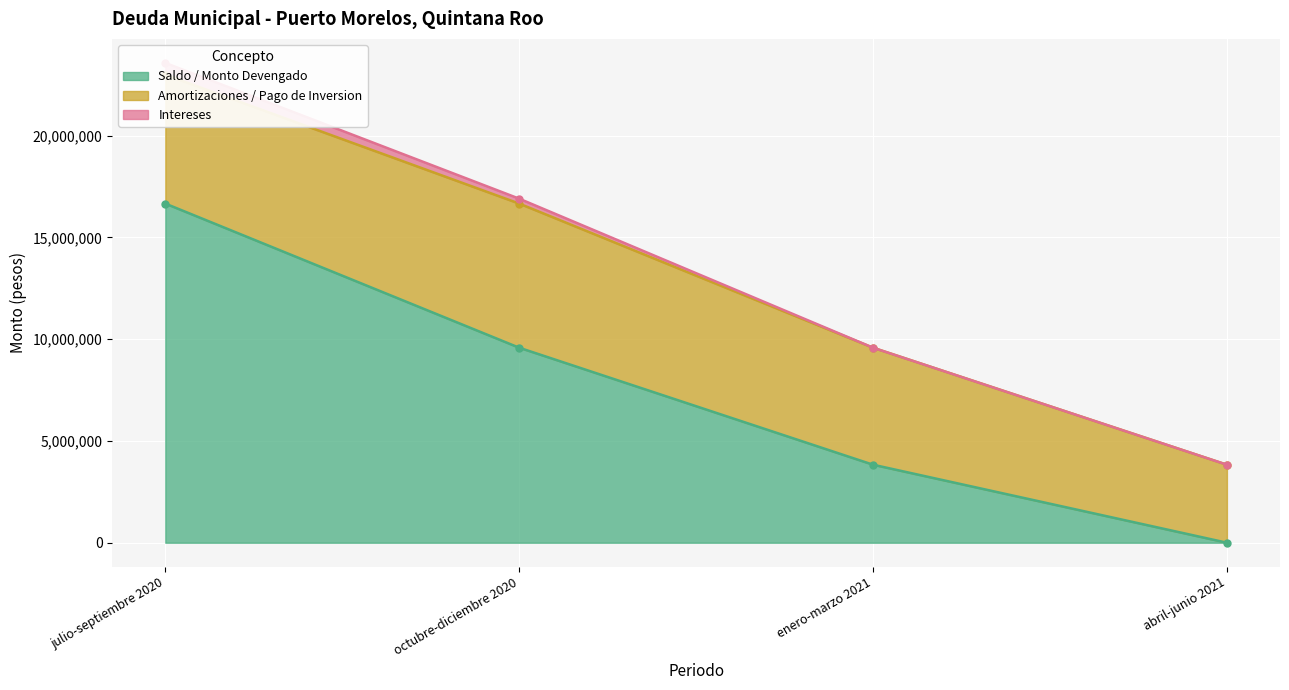

What is the difference between the maximum and minimum values in the Intereses series?

581308.9